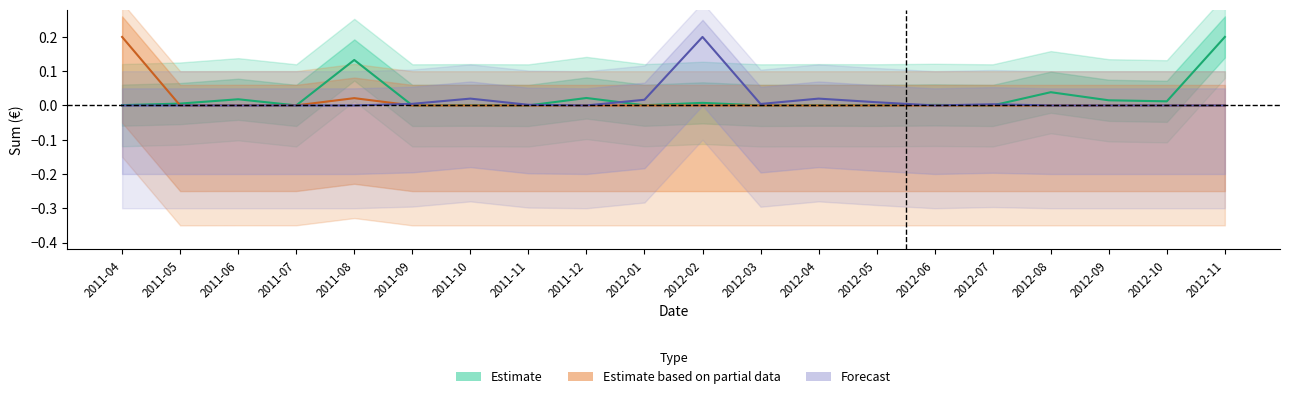

At which label does Forecast reach its minimum?

2011-04